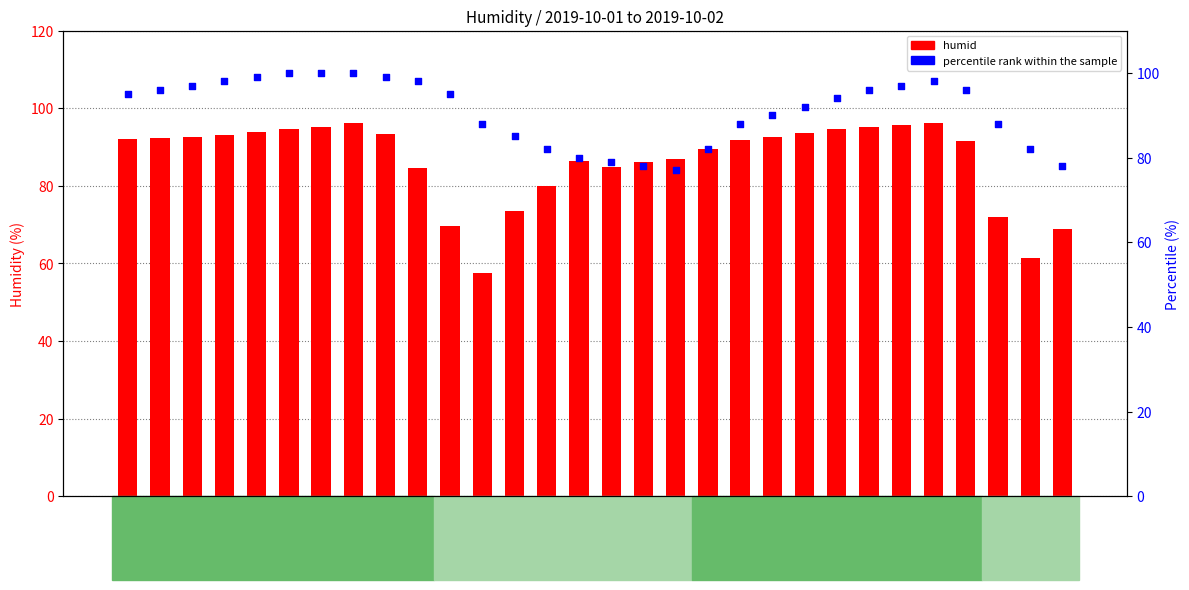

What is the total value across all series at 17:00?

145.5